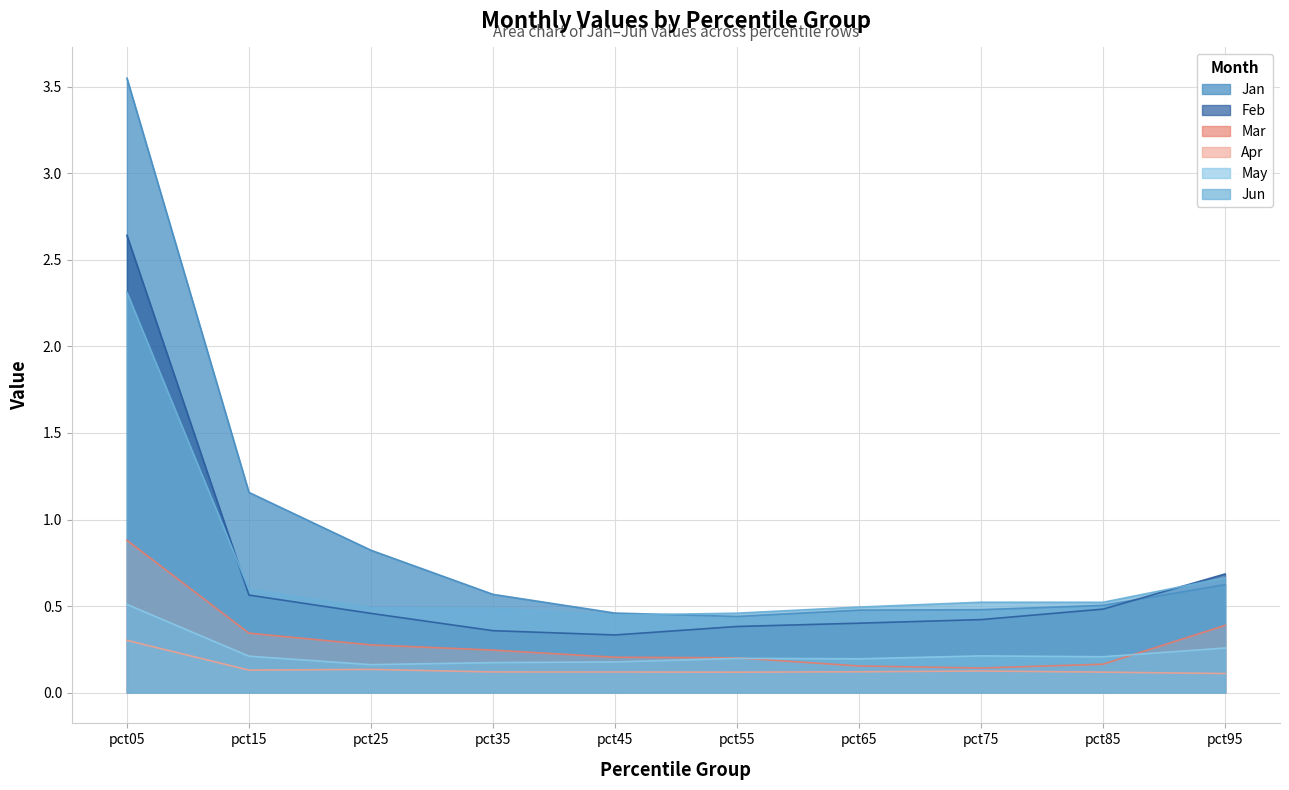

True or false: Mar has more than 1 points higher than both neighbors.

False